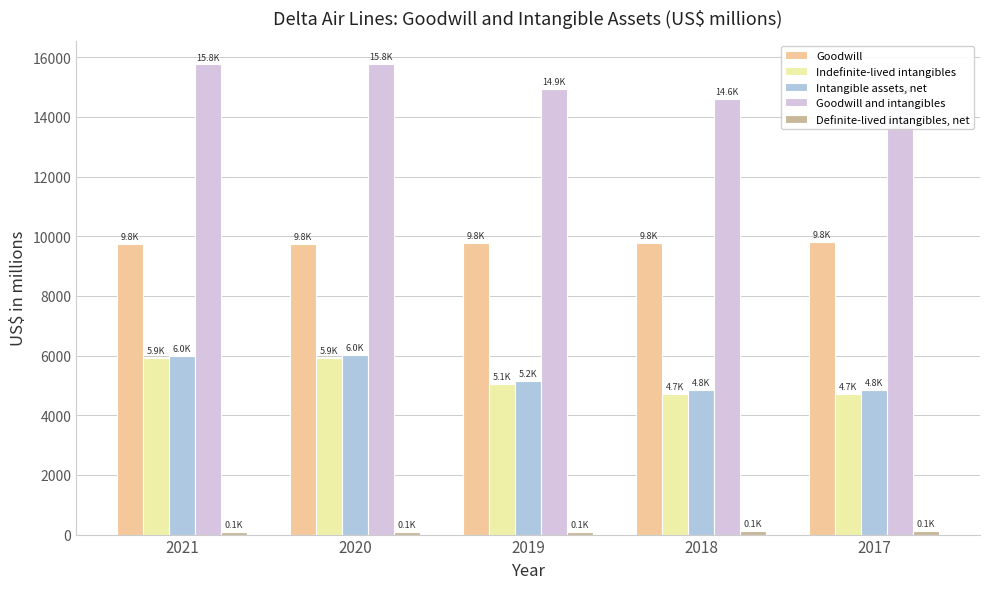

What is the value of the Intangible assets, net bar at the 2nd from the left?

6011